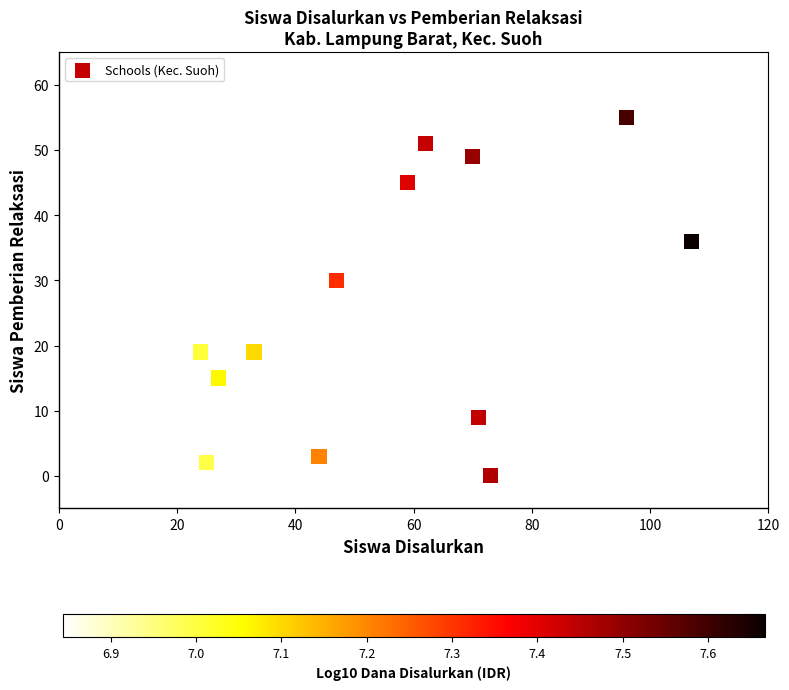

What Y value in the scatter plot is closest to 27?

30